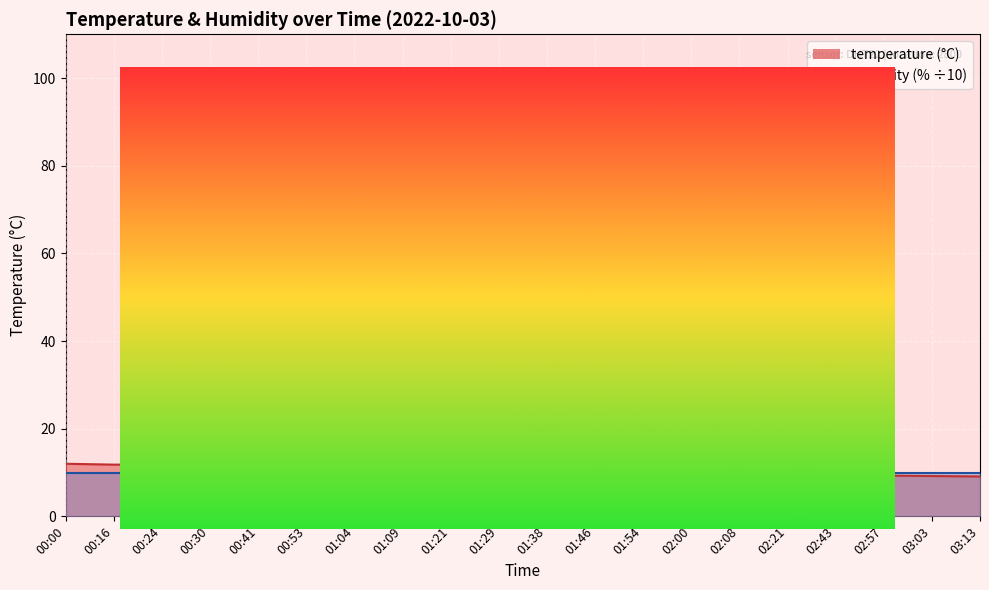

What is the greatest value displayed?

12.0